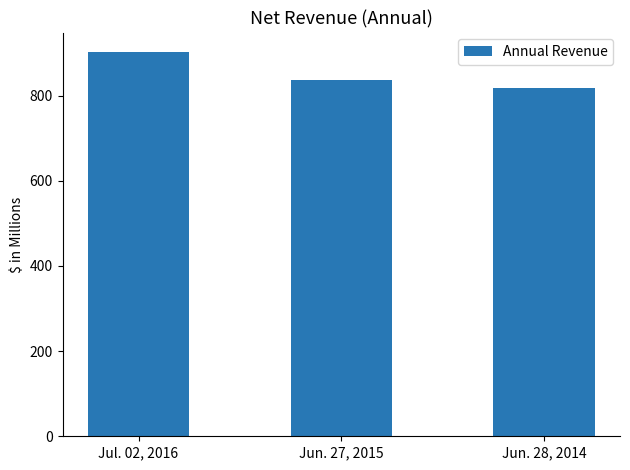

Which category has the lowest value across all series?

Jun. 28, 2014